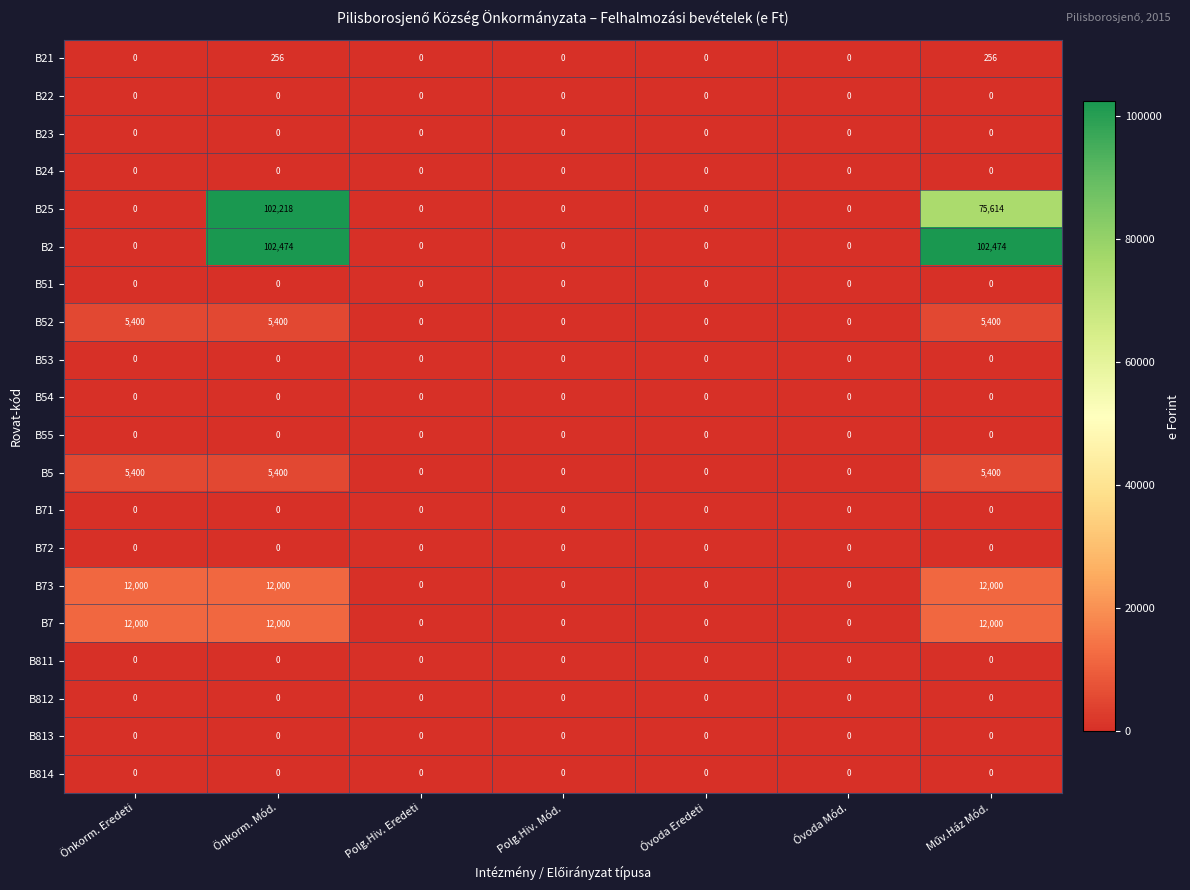

What is the difference between the maximum and second lowest values in the B21 series?

256